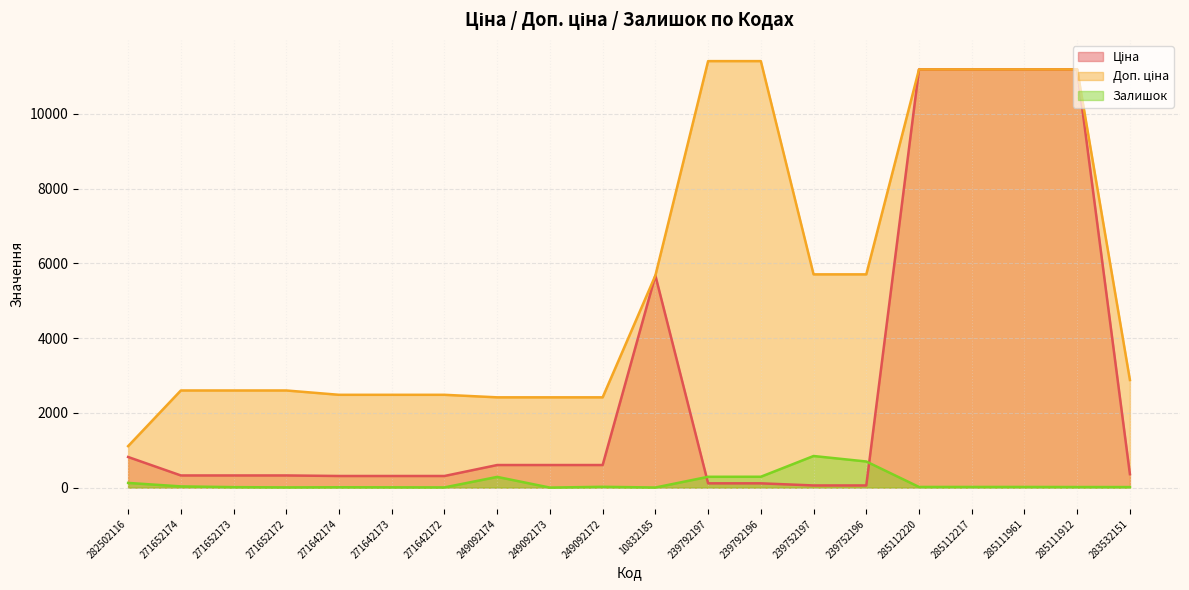

Reading left to right, extract all data points from this chart.

Ціна: 282502116=818.5	271652174=324.8	271652173=324.8	271652172=324.8	271642174=310.3	271642173=310.3	271642172=310.3	249092174=603.7	249092173=603.7	249092172=603.7	10832185=5673.8	239792197=114.1	239792196=114.1	239752197=57.0	239752196=57.0	285112220=11188.2	285112217=11188.2	285111961=11188.2	285111912=11188.2	283532151=359.9
Доп. ціна: 282502116=1109.2	271652174=2598.3	271652173=2598.3	271652172=2598.3	271642174=2482.4	271642173=2482.4	271642172=2482.4	249092174=2414.8	249092173=2414.8	249092172=2414.8	10832185=5673.8	239792197=11410.0	239792196=11410.0	239752197=5705.0	239752196=5705.0	285112220=11188.2	285112217=11188.2	285111961=11188.2	285111912=11188.2	283532151=2878.8
Залишок: 282502116=125.0	271652174=32.0	271652173=12.0	271652172=5.0	271642174=9.0	271642173=7.0	271642172=5.0	249092174=286.0	249092173=0.0	249092172=21.0	10832185=2.0	239792197=289.0	239792196=290.0	239752197=845.0	239752196=698.0	285112220=17.0	285112217=17.0	285111961=17.0	285111912=15.0	283532151=14.0